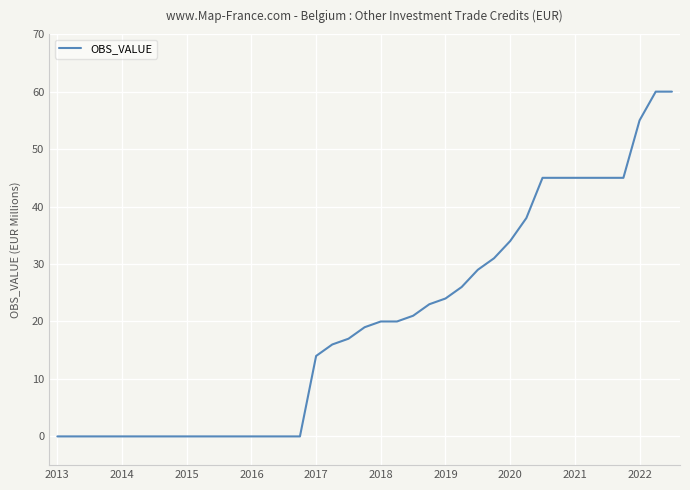

What is the maximum value shown in the chart?

60